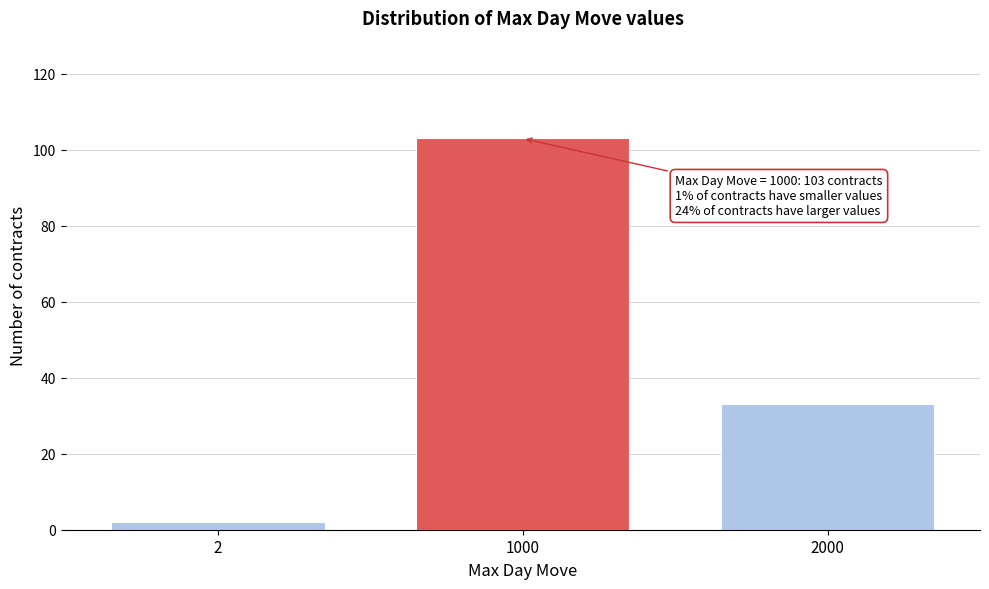

Reading right to left, transcribe all the data shown in this chart.

2000=33	1000=103	2=2